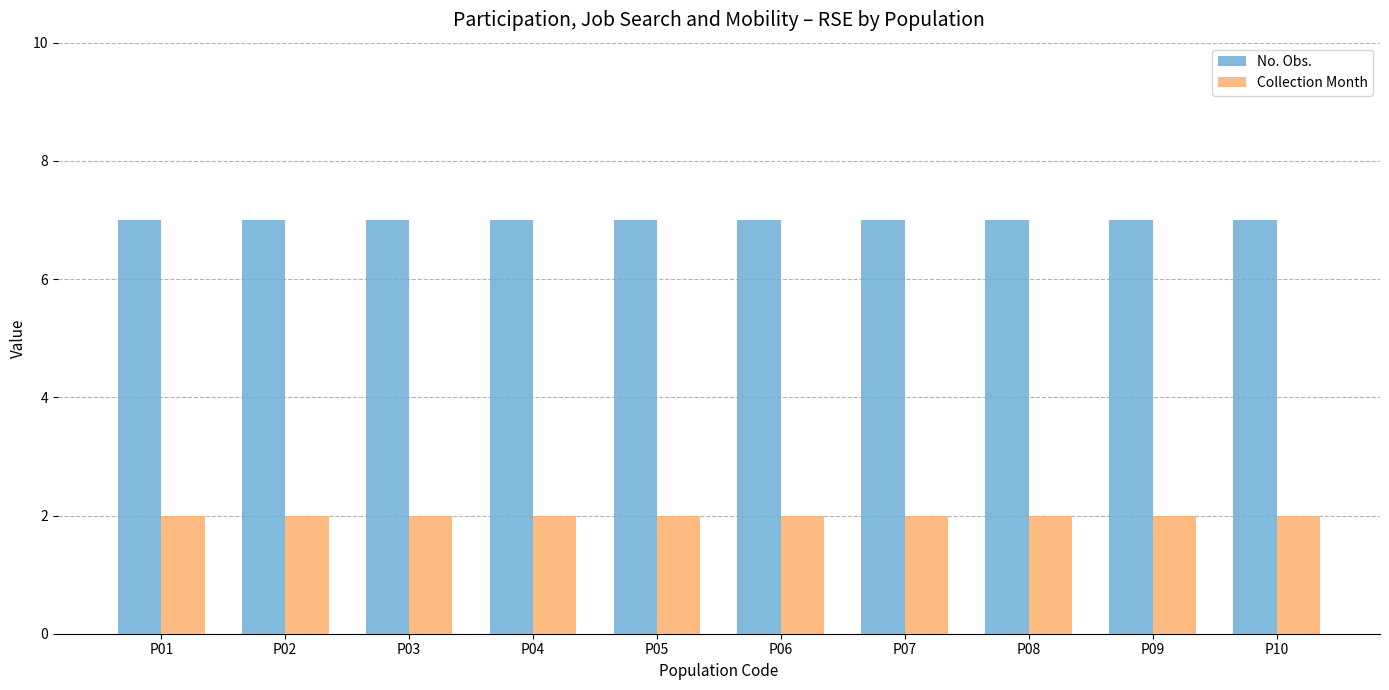

What is the total value across all series at P03?

9